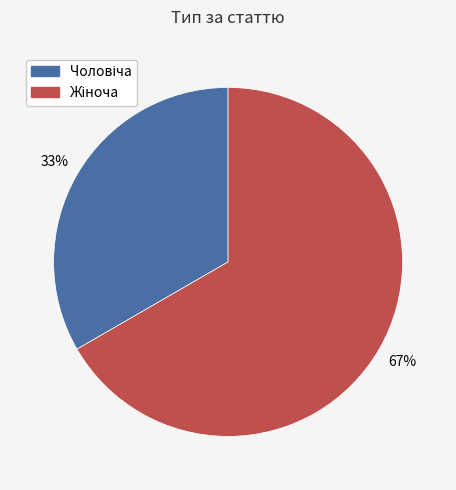

To the nearest percent, what is the average slice percentage?

50%